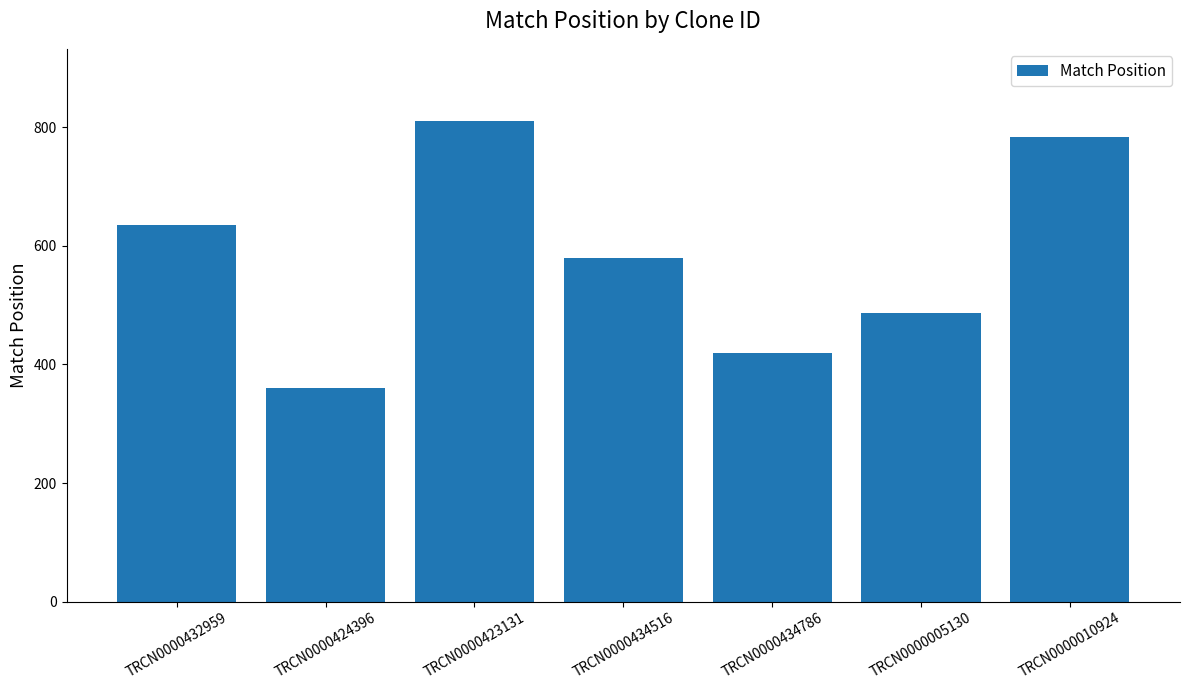

How many bars are there in total?

7